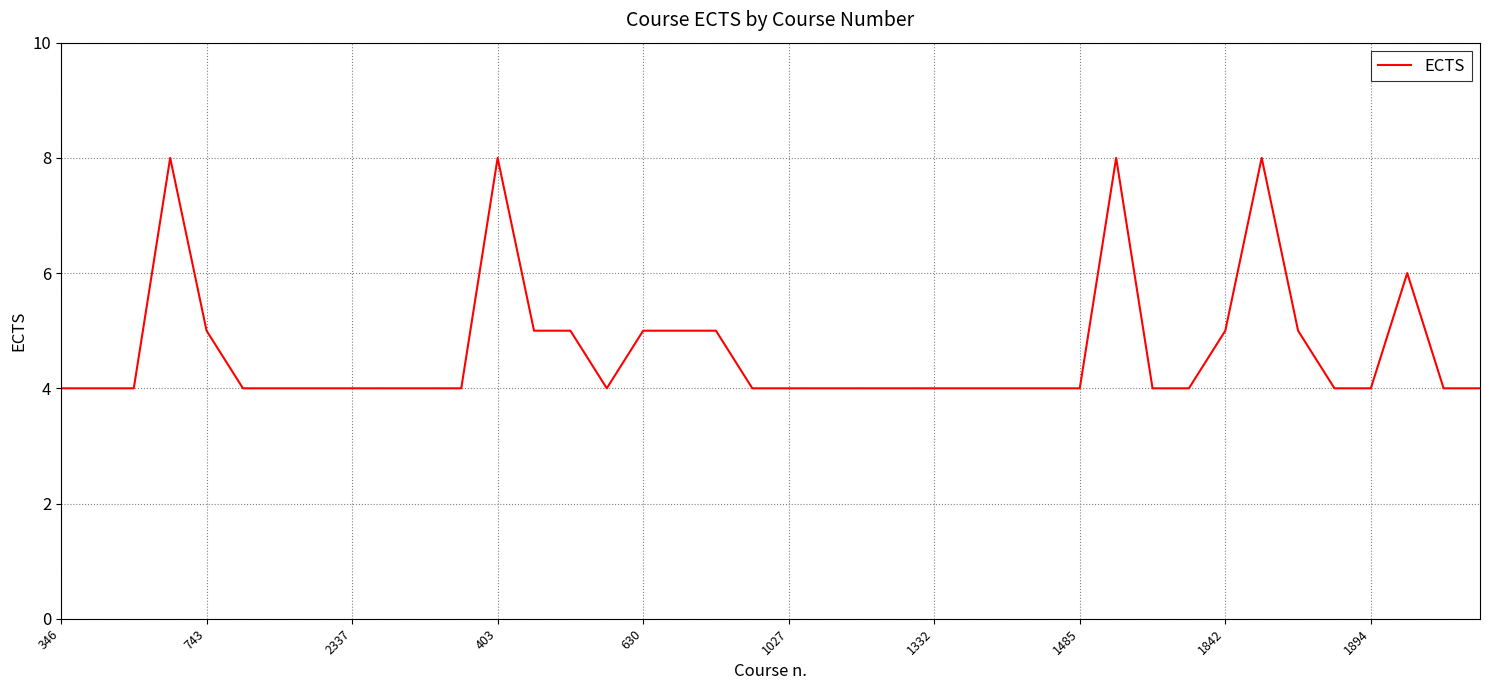

Count the number of data series in this chart.

1